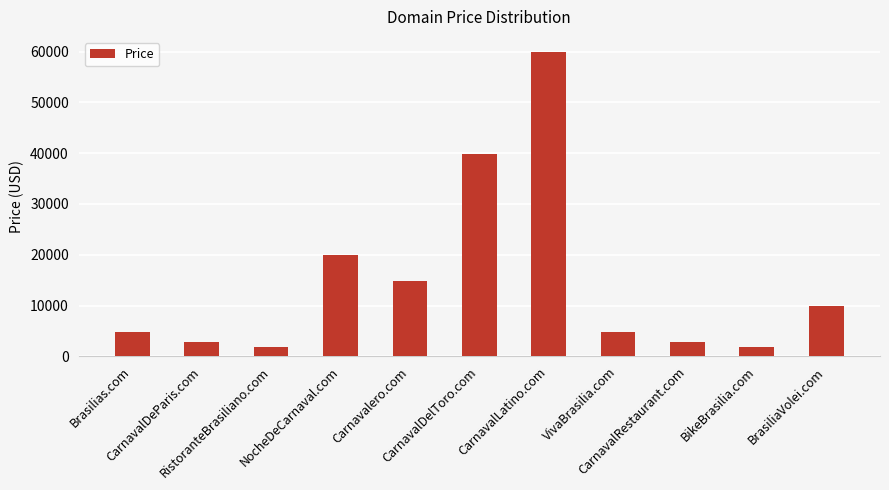

Reading left to right, transcribe all the data shown in this chart.

4888	2888	1888	19888	14888	39888	59888	4888	2888	1888	9888